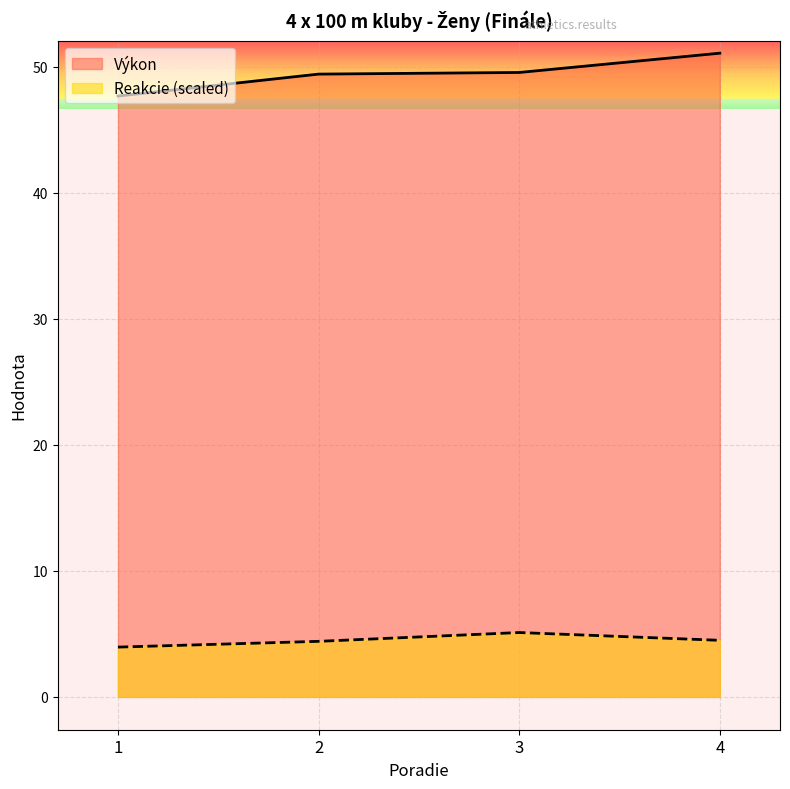

True or false: Výkon and Reakcie intersect in this chart.

False